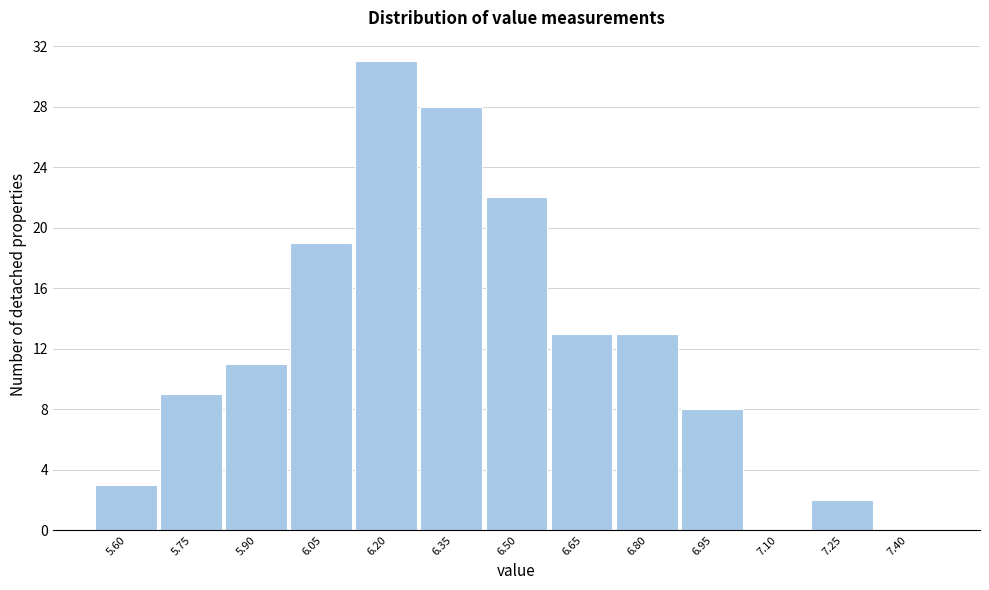

Reading right to left, transcribe all the data shown in this chart.

7.40=0	7.25=2	7.10=0	6.95=8	6.80=13	6.65=13	6.50=22	6.35=28	6.20=31	6.05=19	5.90=11	5.75=9	5.60=3